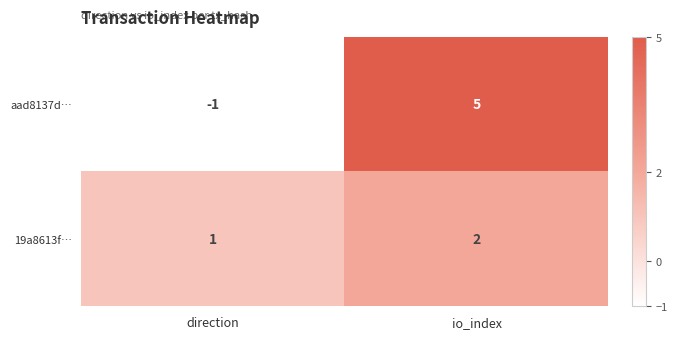

Between direction and io_index, which series saw the biggest shift?

aad8137d…